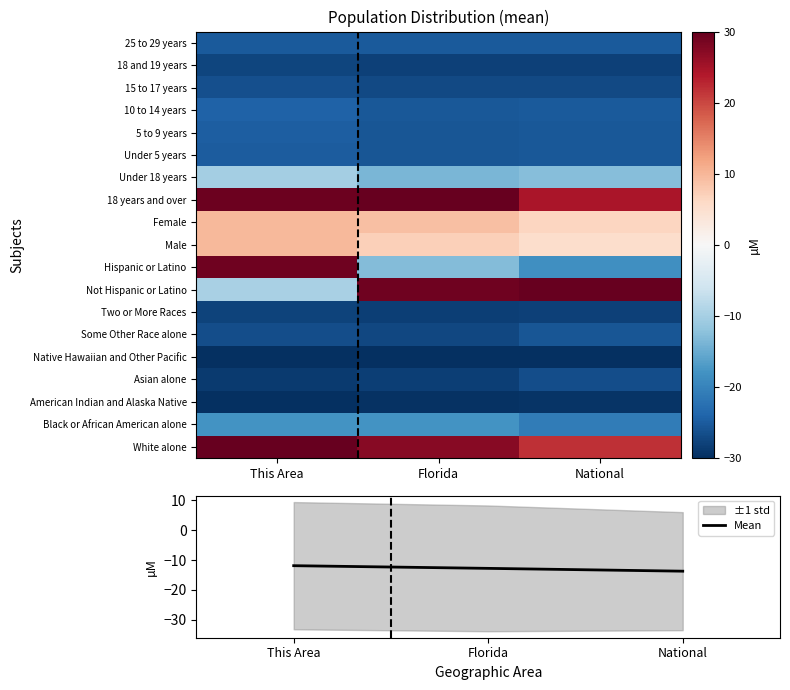

True or false: Mean has a value of -2.5 at This Area.

False